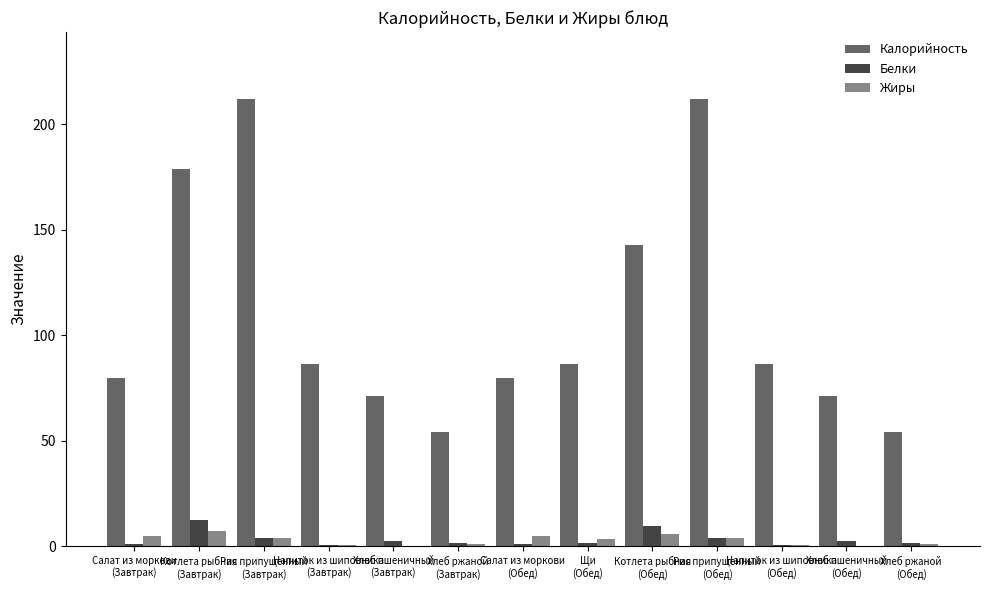

How many data points does each series have?

13